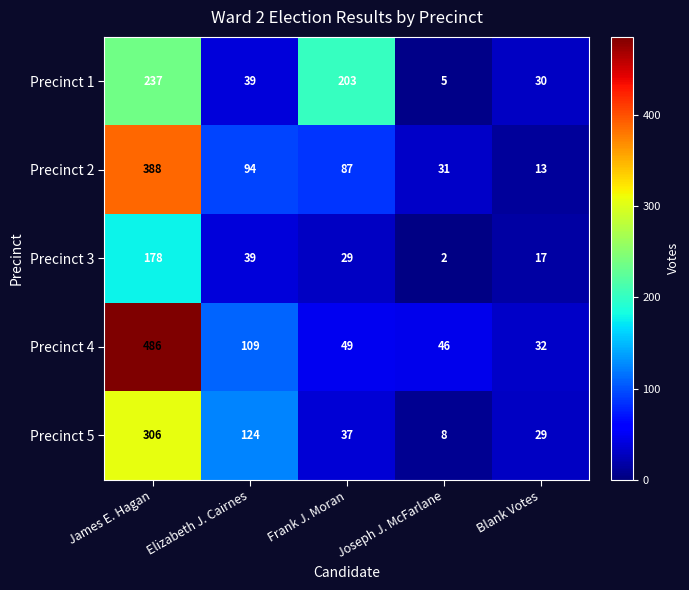

Where is Precinct 2 nearest to the value 200?

Elizabeth J. Cairnes